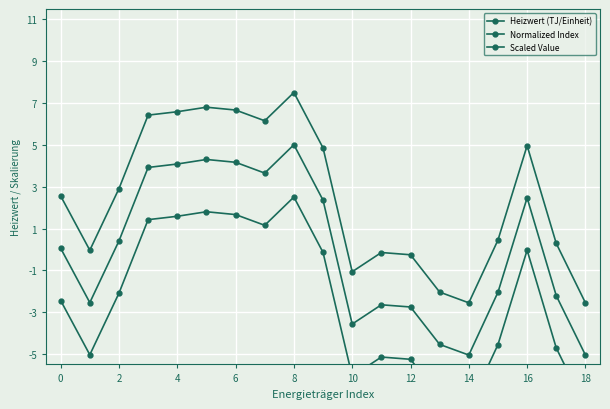

What is the difference between the maximum and minimum values in the Heizwert (TJ/Einheit) series?

10.1